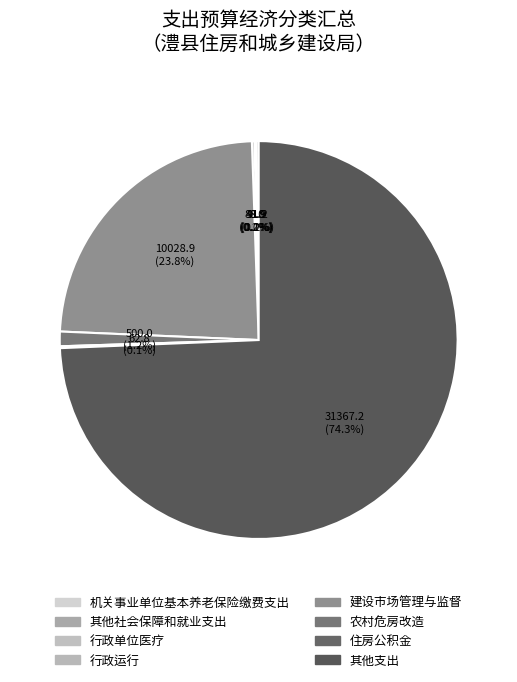

Rank the categories by value from highest to lowest.

其他支出, 建设市场管理与监督, 农村危房改造, 机关事业单位基本养老保险缴费支出, 行政运行, 住房公积金, 行政单位医疗, 其他社会保障和就业支出